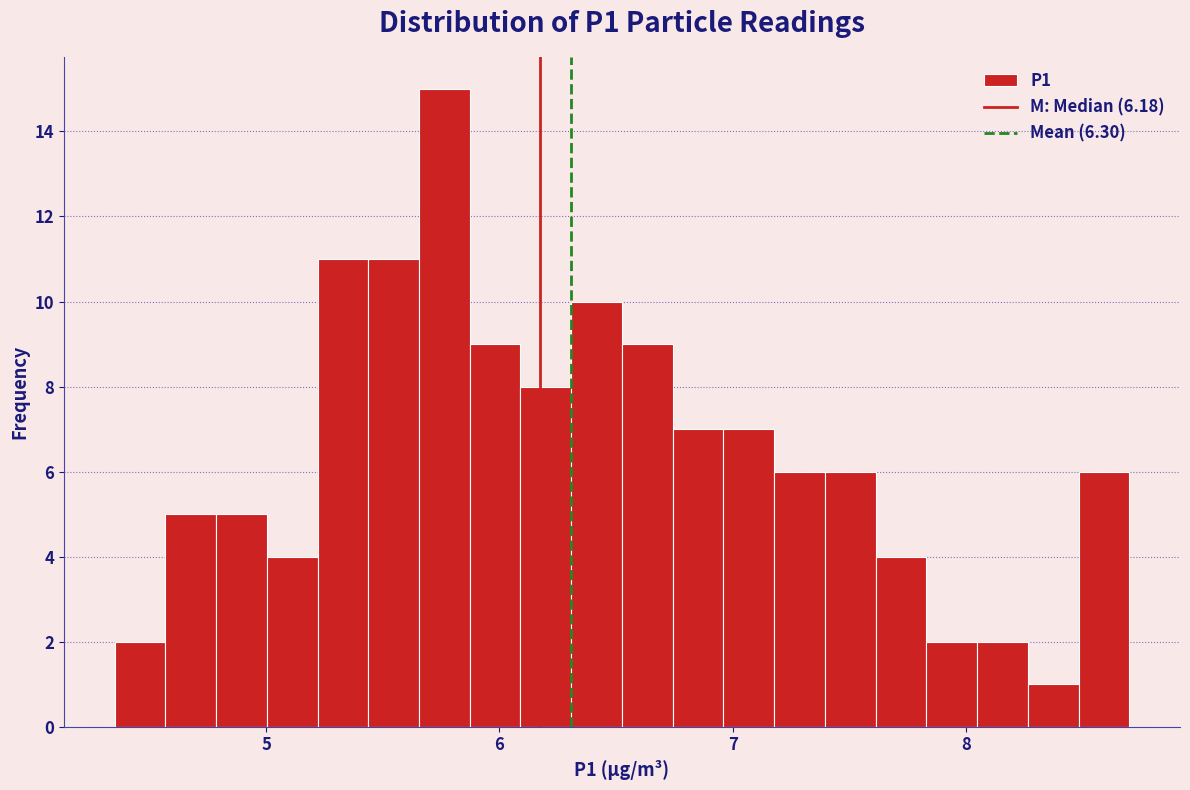

Around what value on the x-axis is the tallest bar? Give the approximate position of its centre, as read against the axis.

5.8